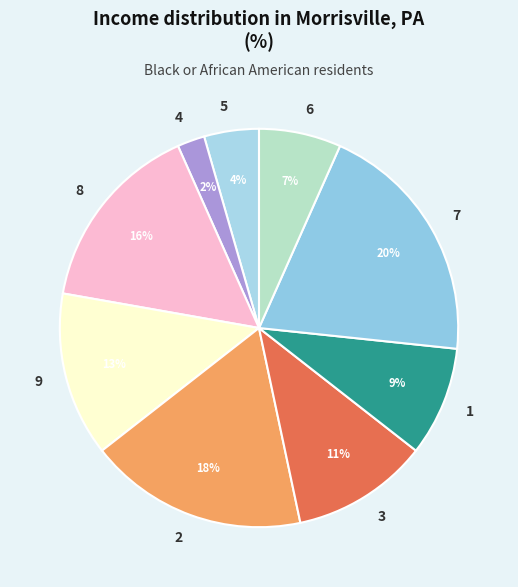

Approximately how many times larger is the value at 6 compared to 3?

0.6